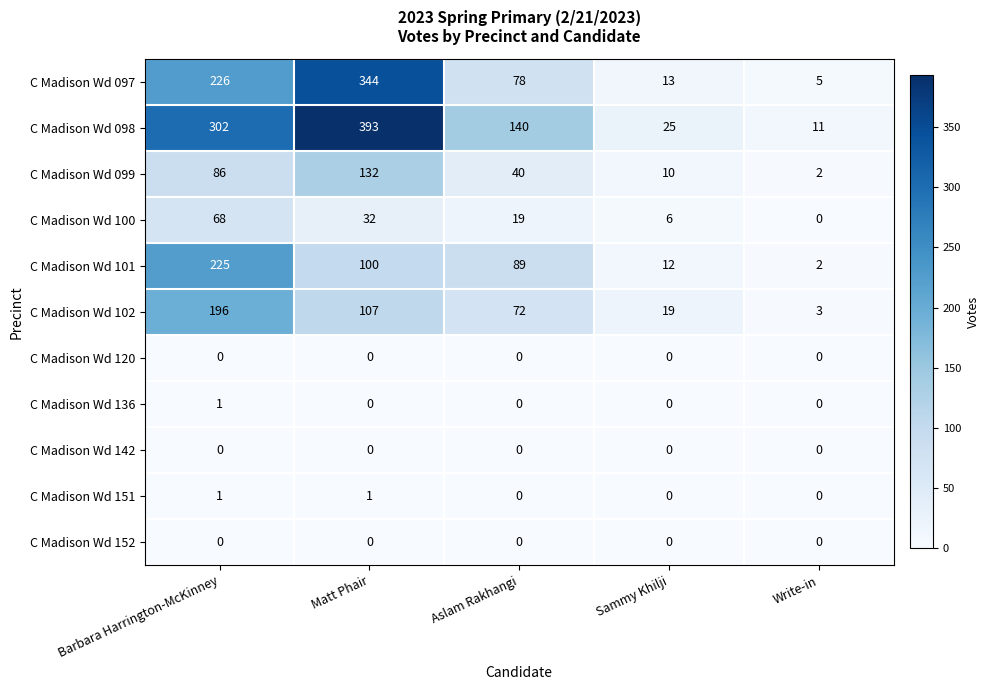

Where is C Madison Wd 100 nearest to the value 34?

Matt Phair